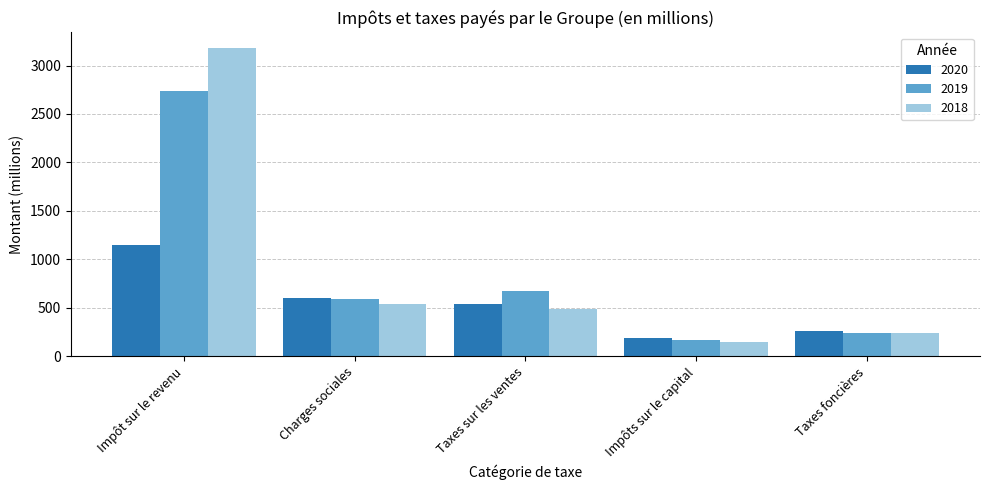

Where does the 2020 series first go above 539?

Impôt sur le revenu